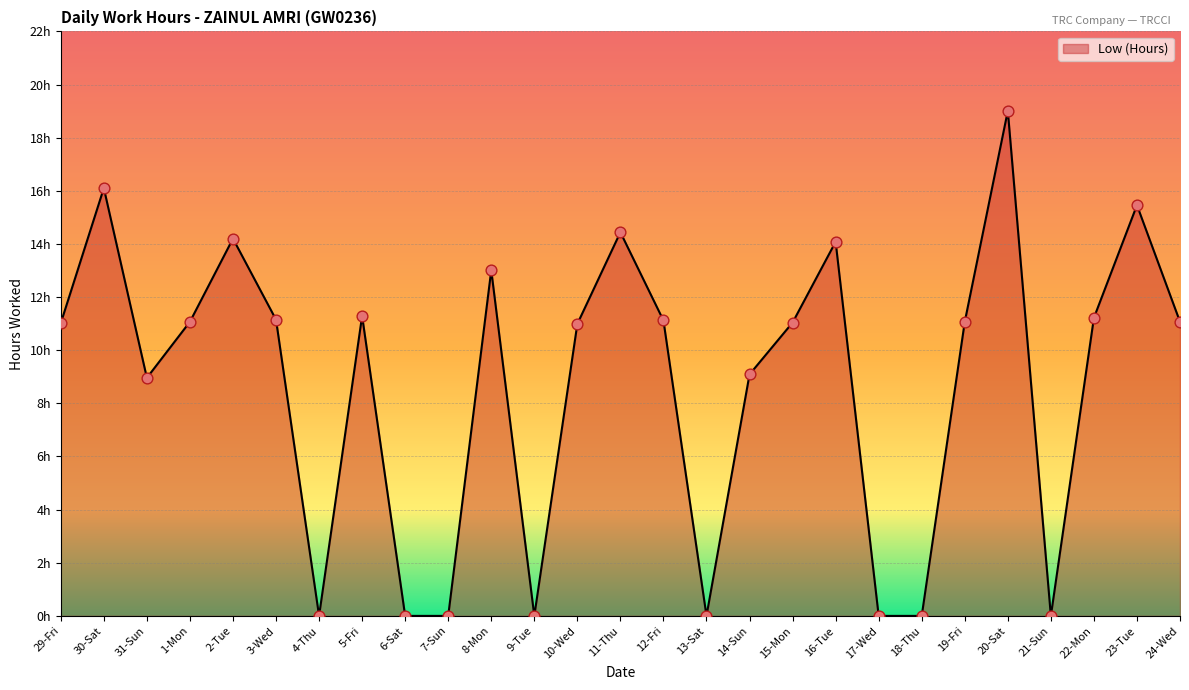

Which has a higher value, 21-Sun or 1-Mon?

1-Mon